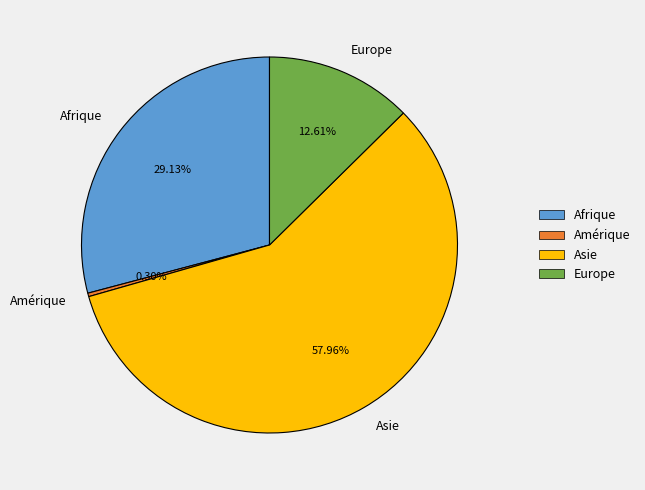

Which category accounts for the majority?

Asie